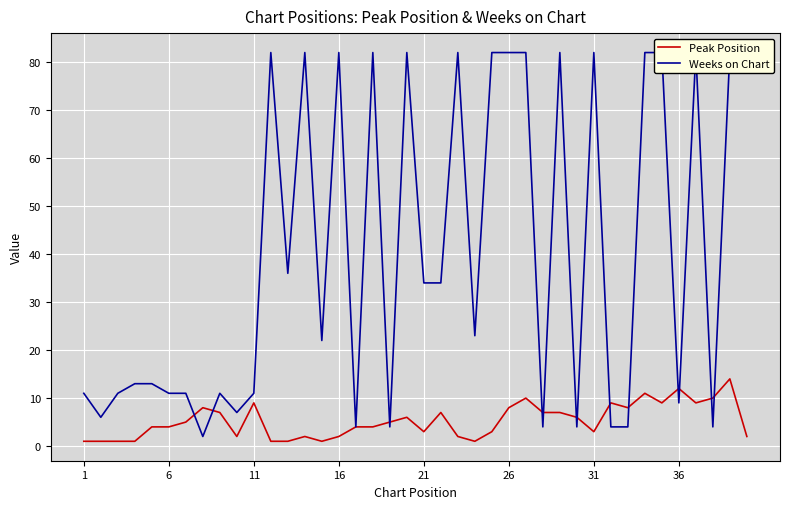

List the series in order of their peak value, highest first.

Weeks on Chart, Peak Position